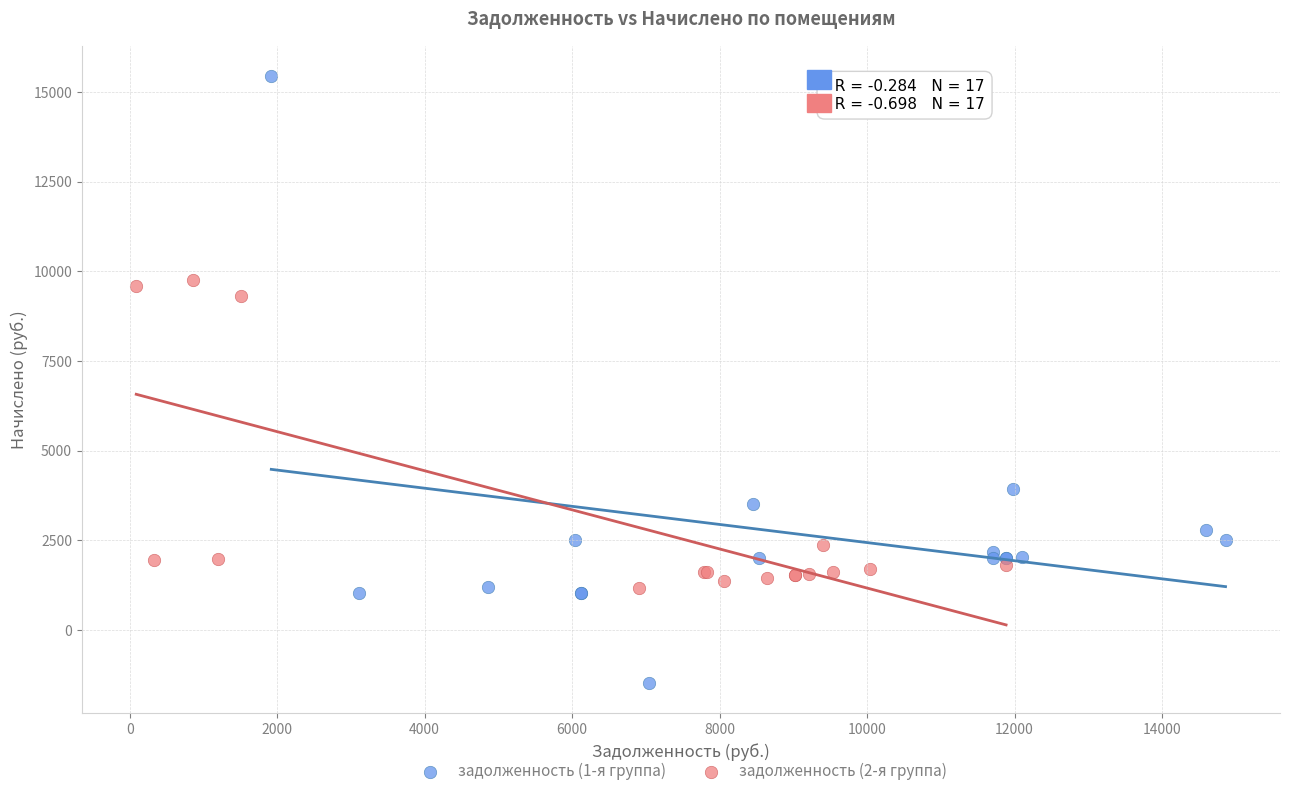

Which series contains the lowest Y value?

задолженность (1-я группа)